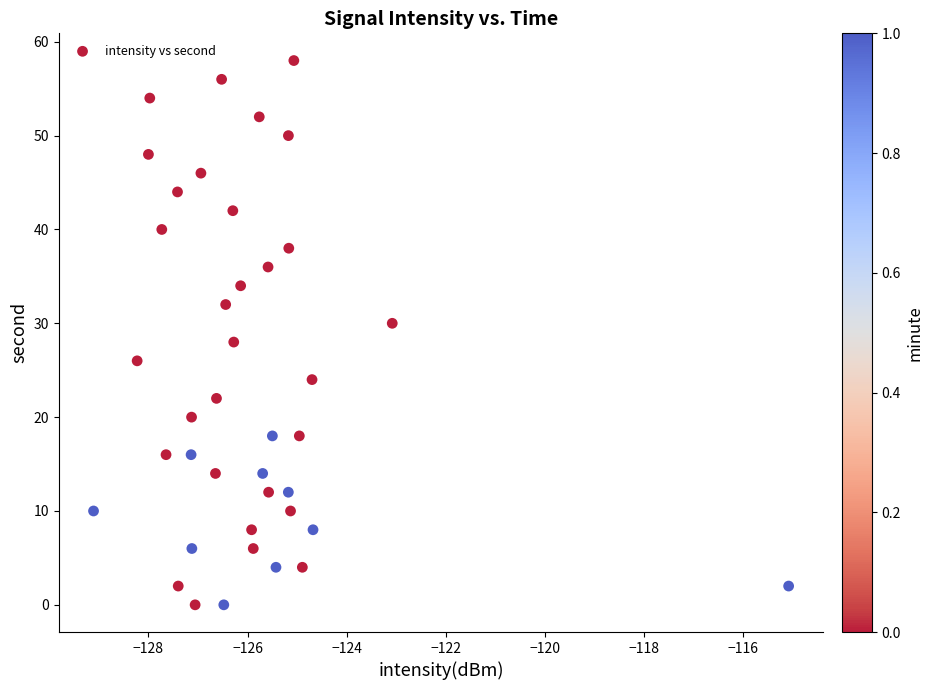

What is the range of Y values (max minus min)?

58